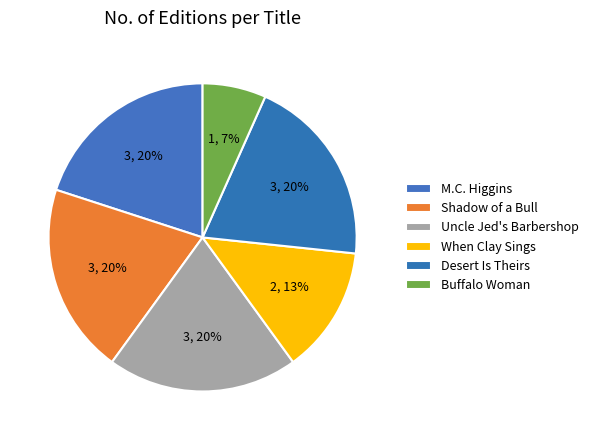

What is the largest slice in the pie chart?

M.C. Higgins, the Great